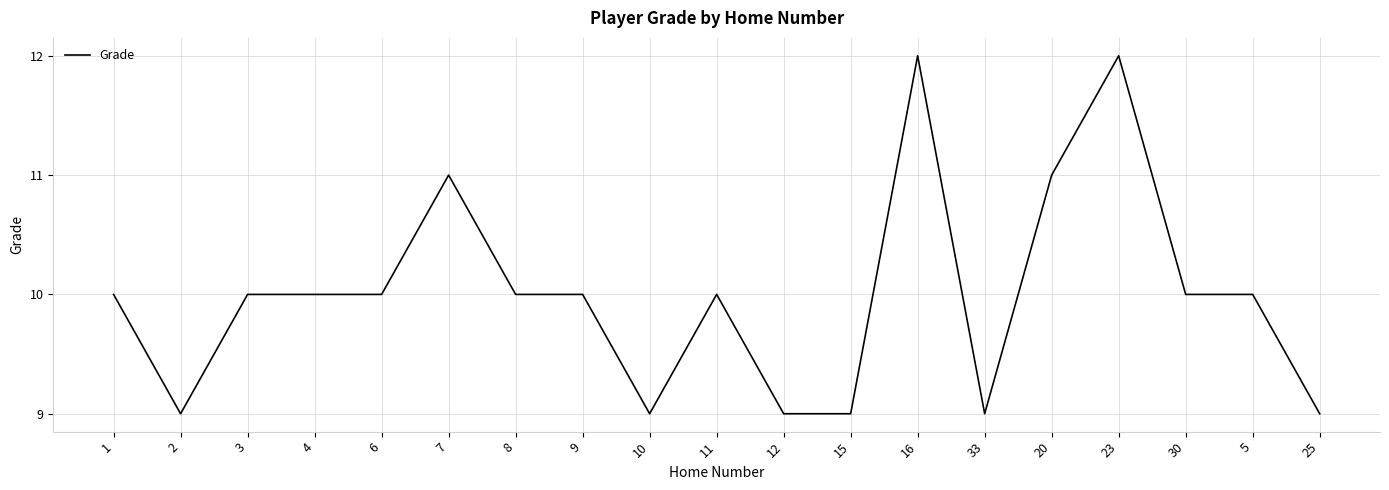

What position from the right is 4?

16